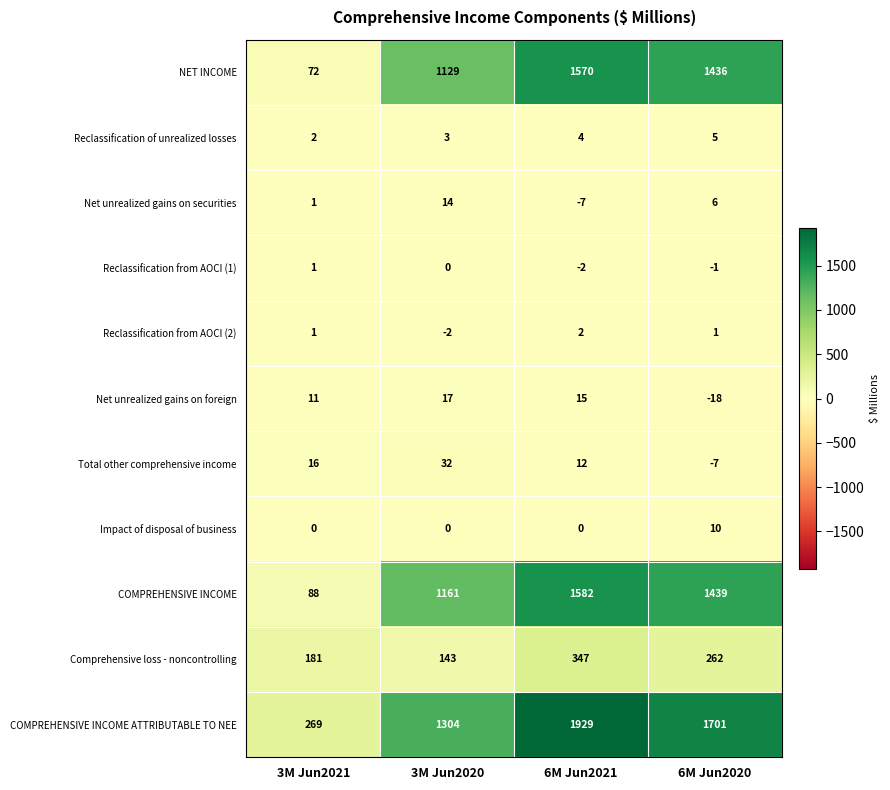

What is the difference between the NET INCOME values at 6M Jun2020 and 6M Jun2021?

134